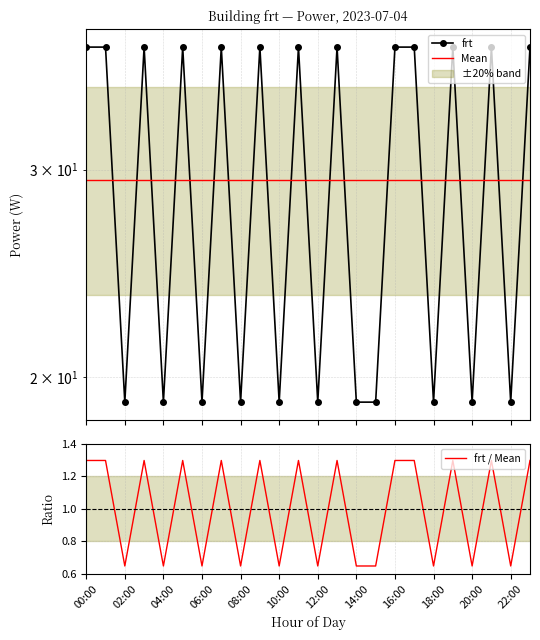

Is this an area chart (filled region under the line)?

No